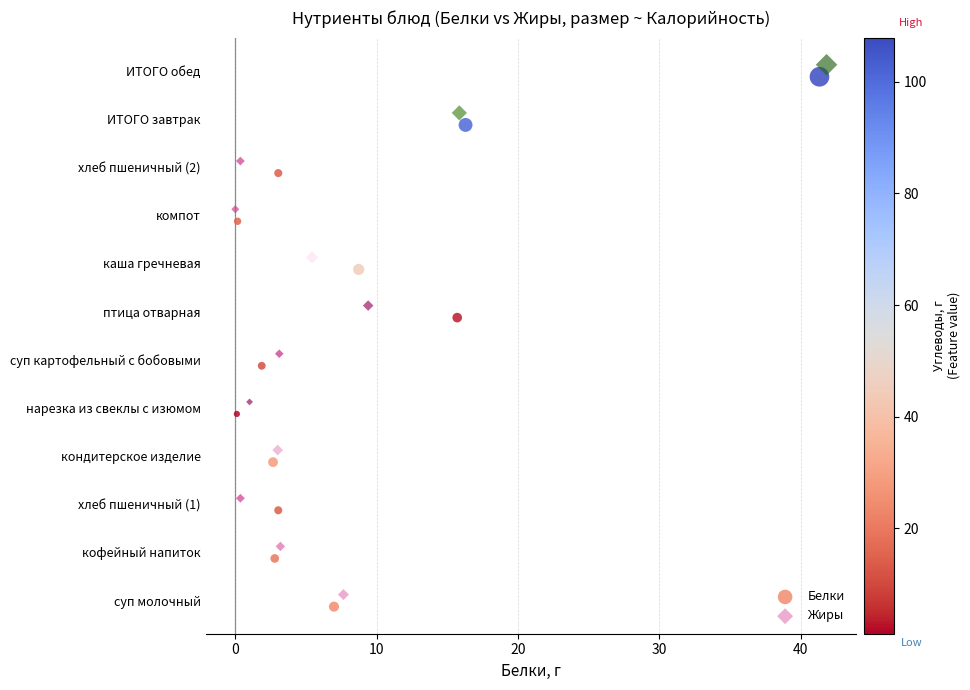

Which series reaches the minimum Y coordinate?

Белки